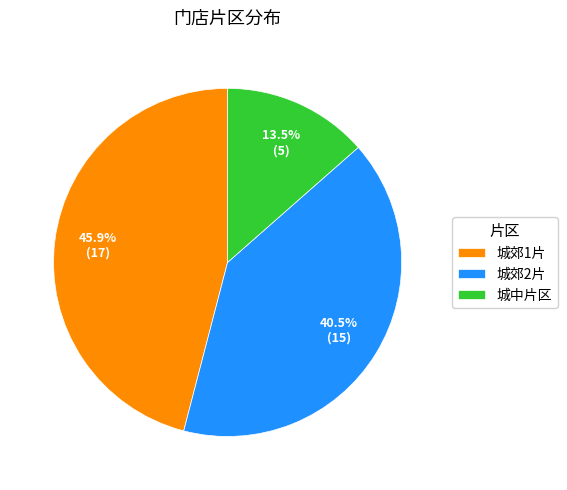

To the nearest percent, what is the difference between the largest and smallest slice percentages?

32%